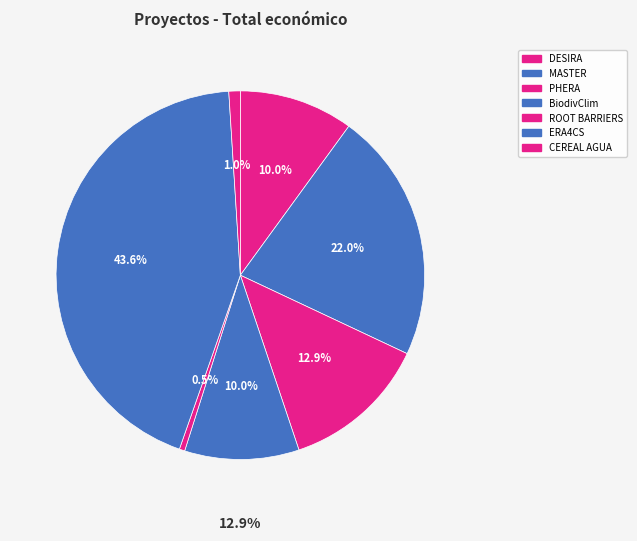

Is the sum of MASTER and ROOT BARRIERS greater than half?

No